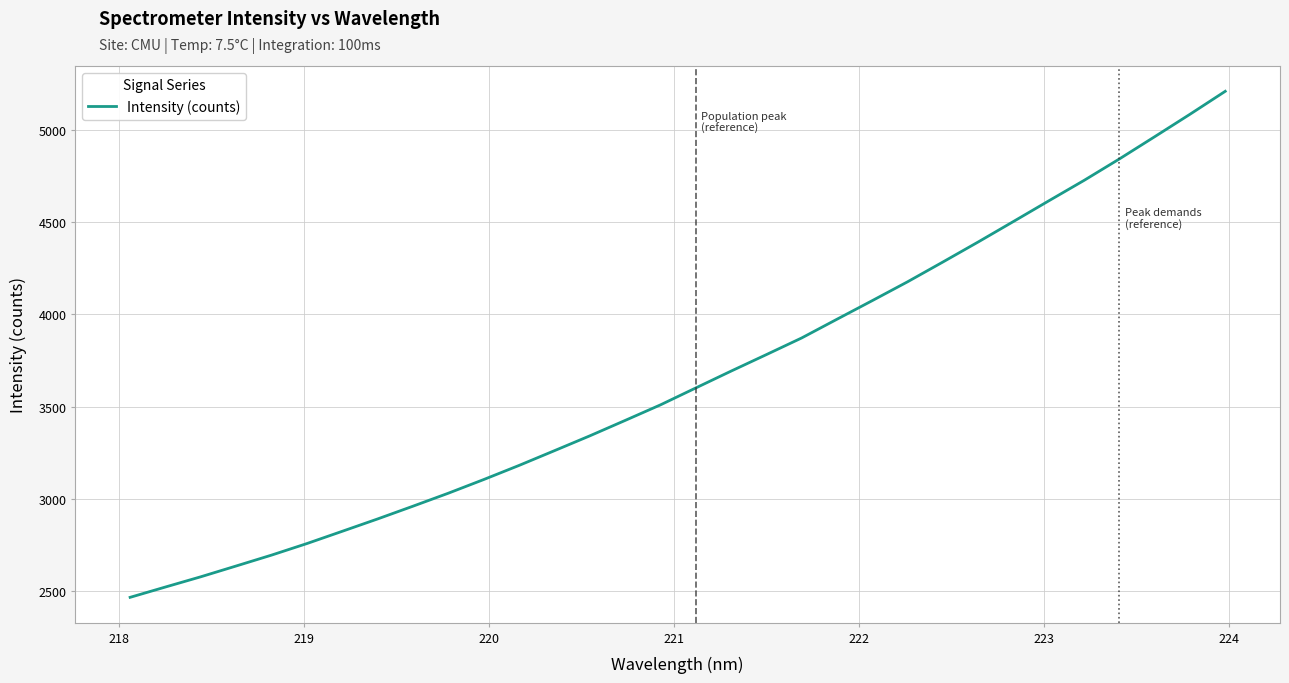

Is this an area chart (filled region under the line)?

No